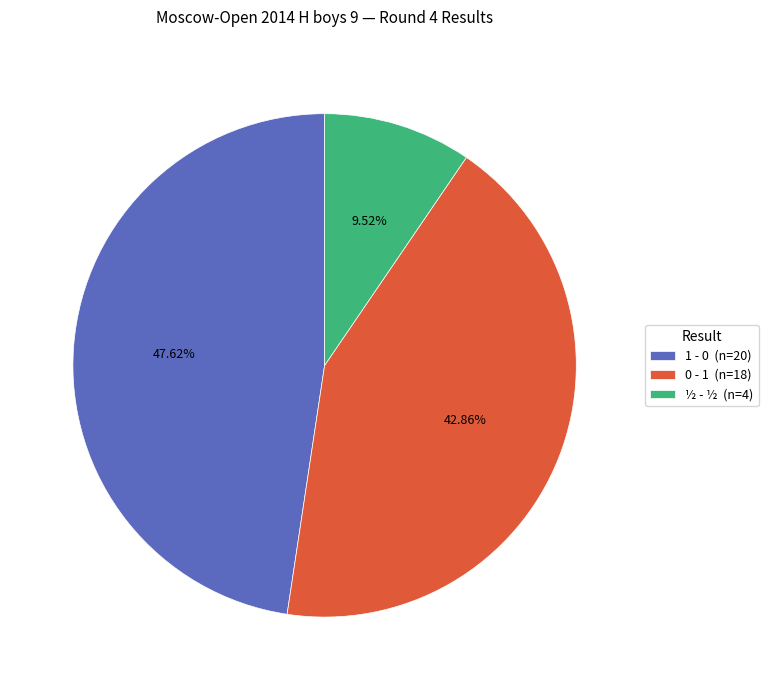

To the nearest percent, what percentage of the pie is 0 - 1?

43%